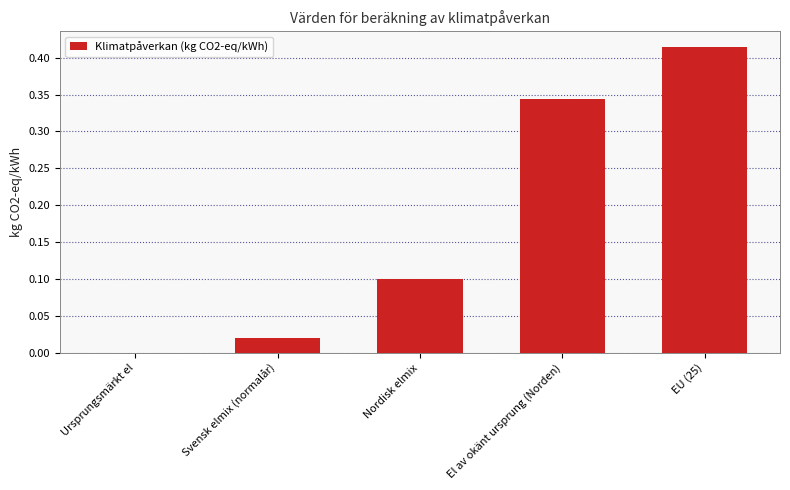

At which category does the chart reach its peak across all series?

EU (25)